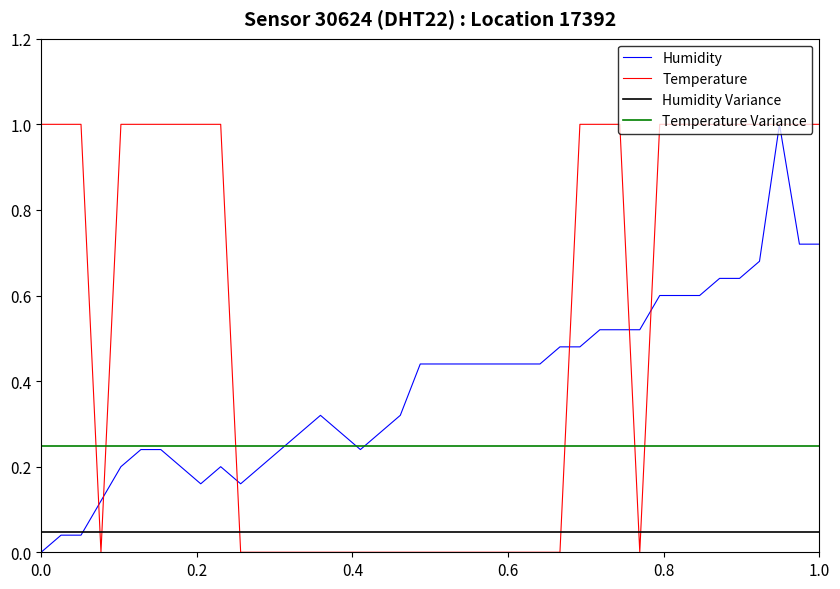

What is the maximum value for Humidity?

1.0